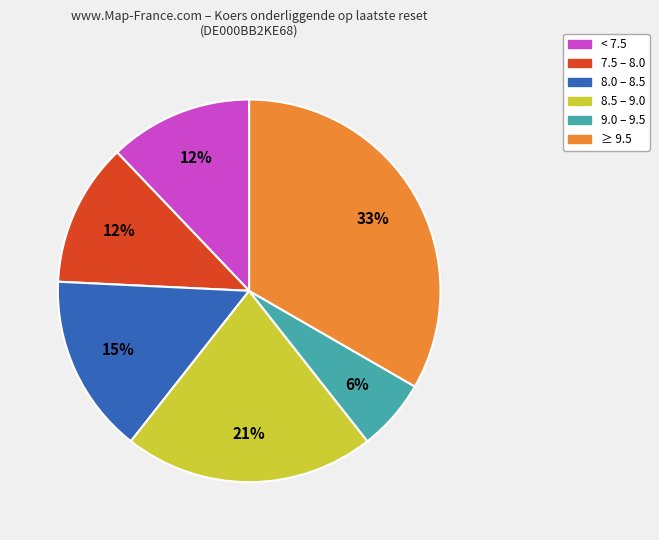

Does any single category account for the majority?

No